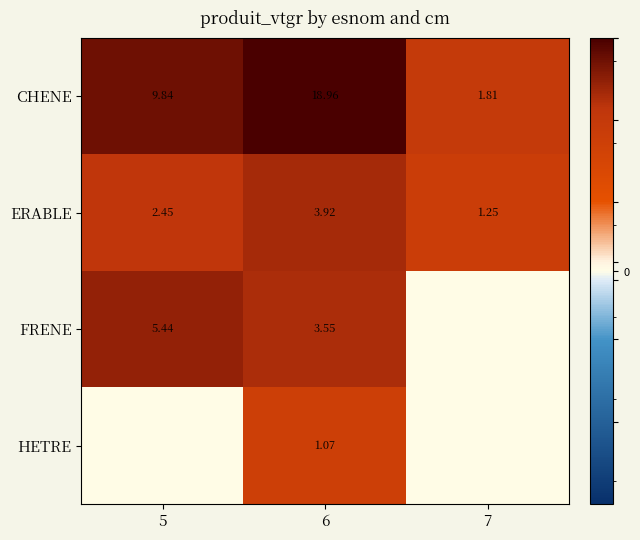

Is the value of ERABLE at 5 greater than the value of FRENE at 5?

No